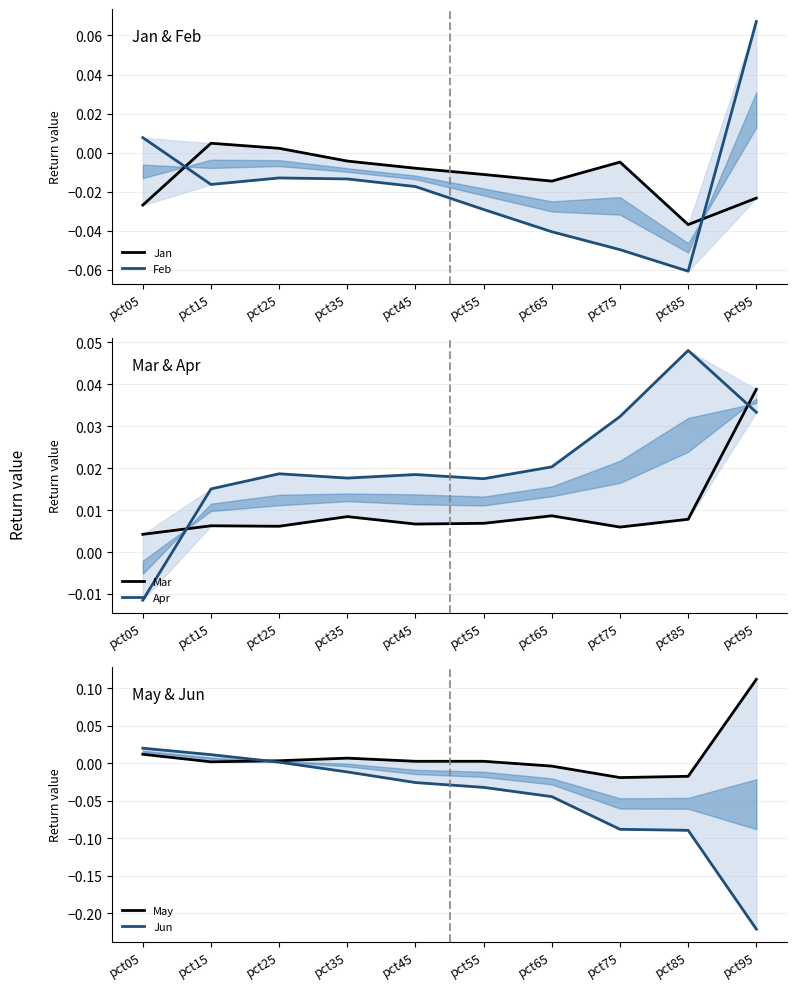

Where do Jun and Feb first cross each other?

pct35 and pct45